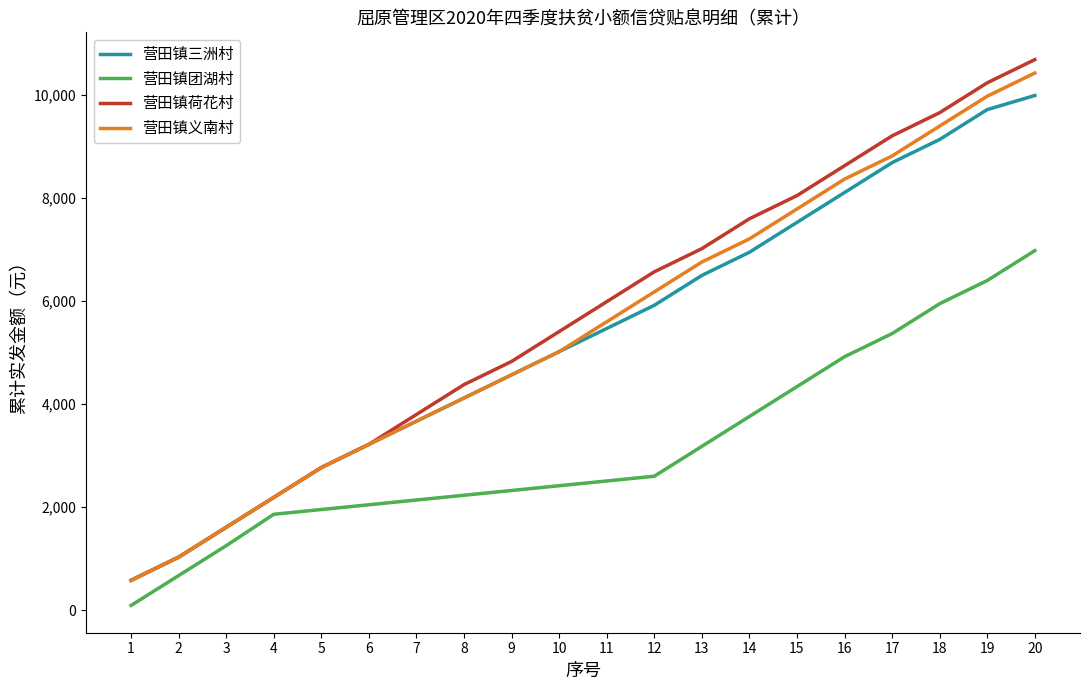

Rank the series by their maximum value, from lowest to highest.

营田镇团湖村, 营田镇三洲村, 营田镇义南村, 营田镇荷花村